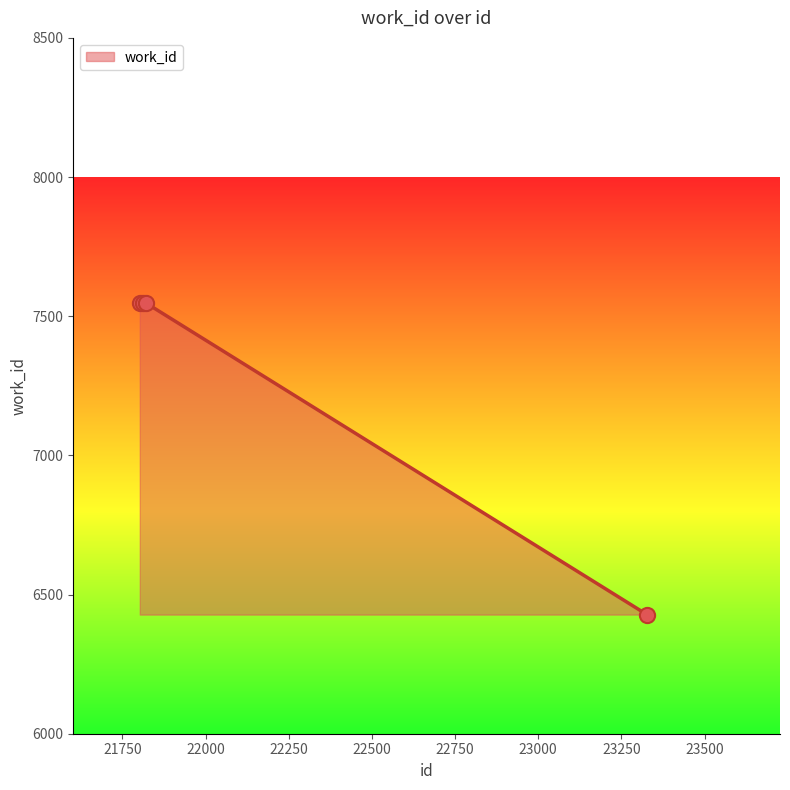

What is the maximum value shown in the chart?

7547